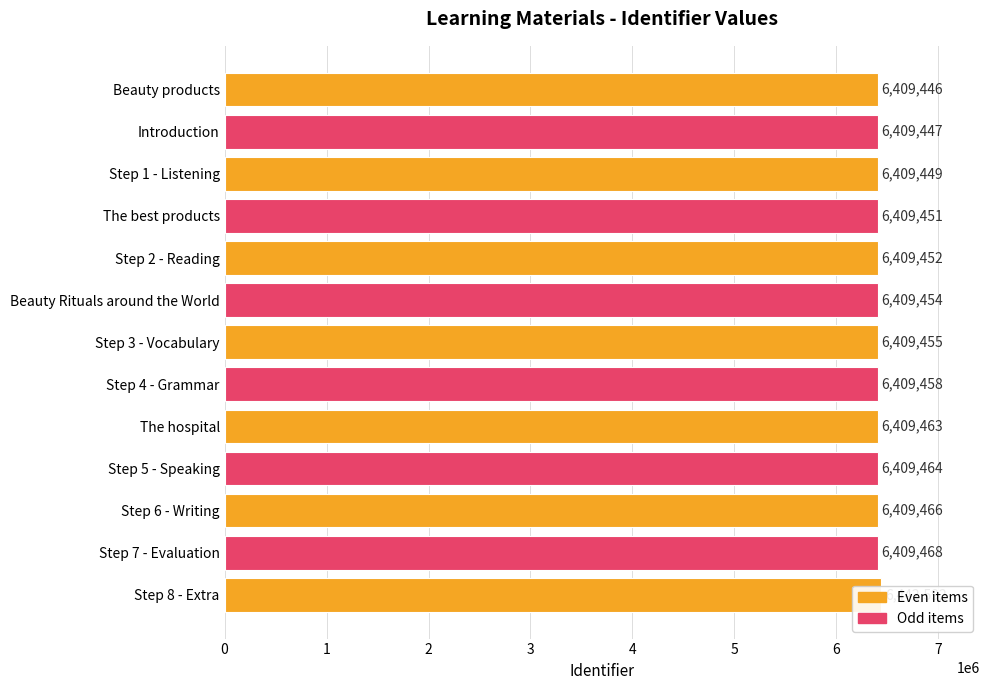

Which has a higher value, The best products or Step 5 - Speaking?

Step 5 - Speaking